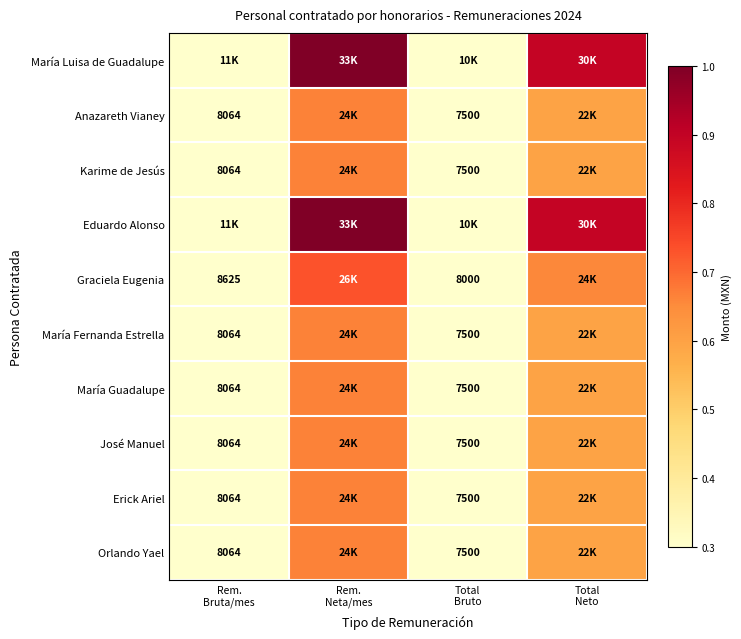

At how many categories does at least one series exceed 0?

4